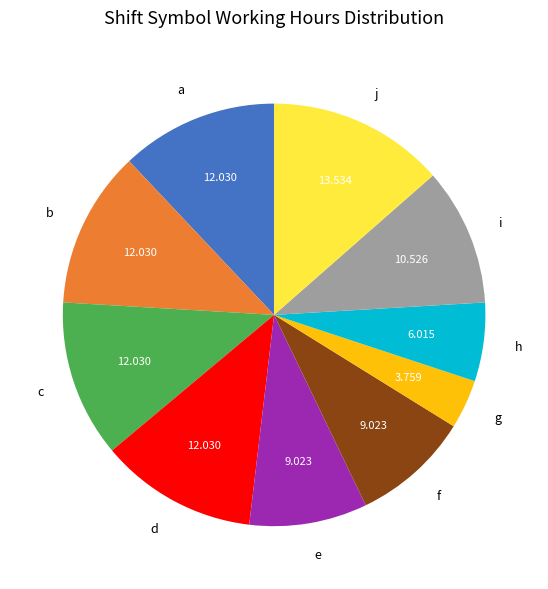

Which category has the smallest portion of the pie?

g